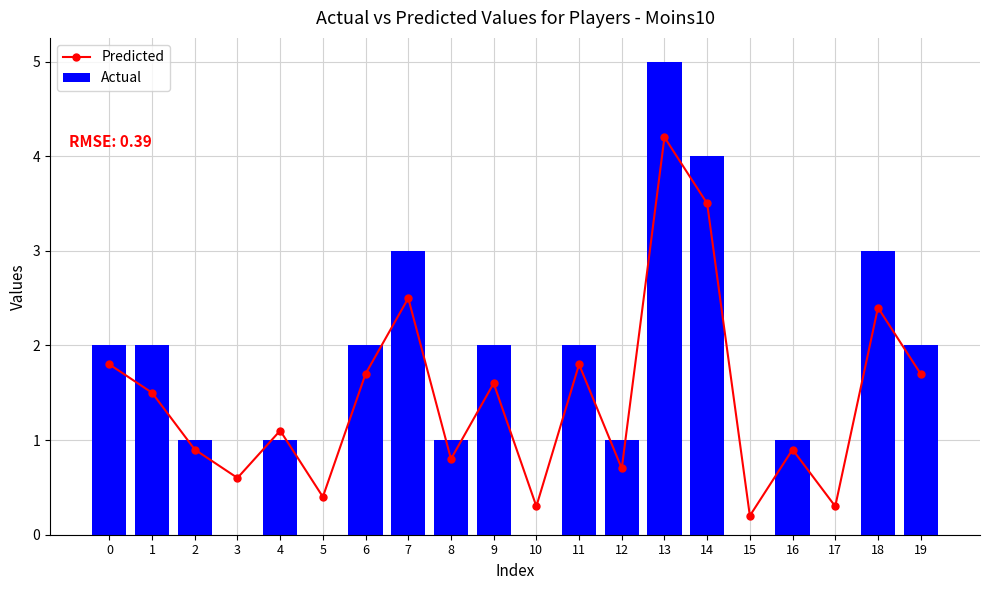

Reading right to left, list all the values displayed in this chart.

Predicted: 1.7	2.4	0.3	0.9	0.2	3.5	4.2	0.7	1.8	0.3	1.6	0.8	2.5	1.7	0.4	1.1	0.6	0.9	1.5	1.8
Actual: 2.0	3.0	0.0	1.0	0.0	4.0	5.0	1.0	2.0	0.0	2.0	1.0	3.0	2.0	0.0	1.0	0.0	1.0	2.0	2.0